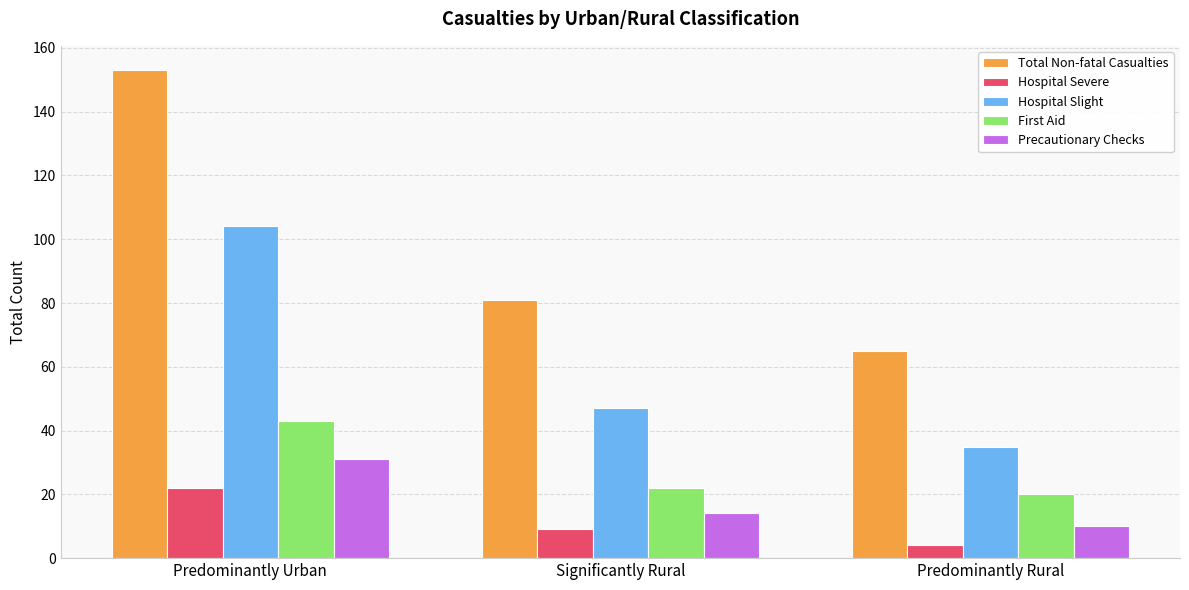

Are the bars horizontal?

No